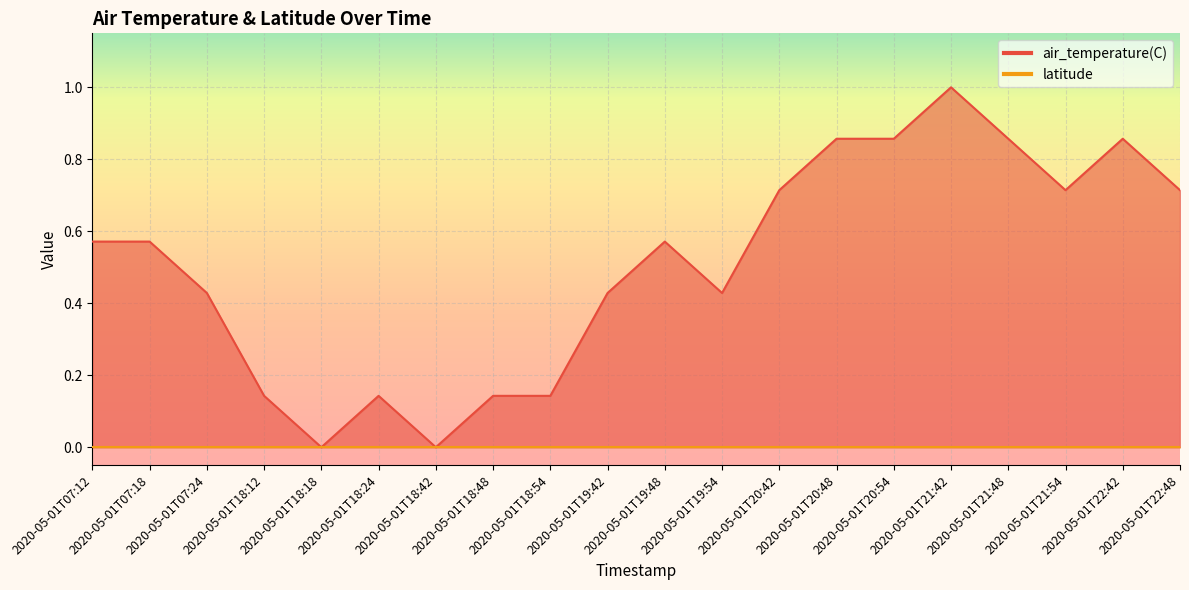

At which category does the data reach its first local peak?

2020-05-01T18:24